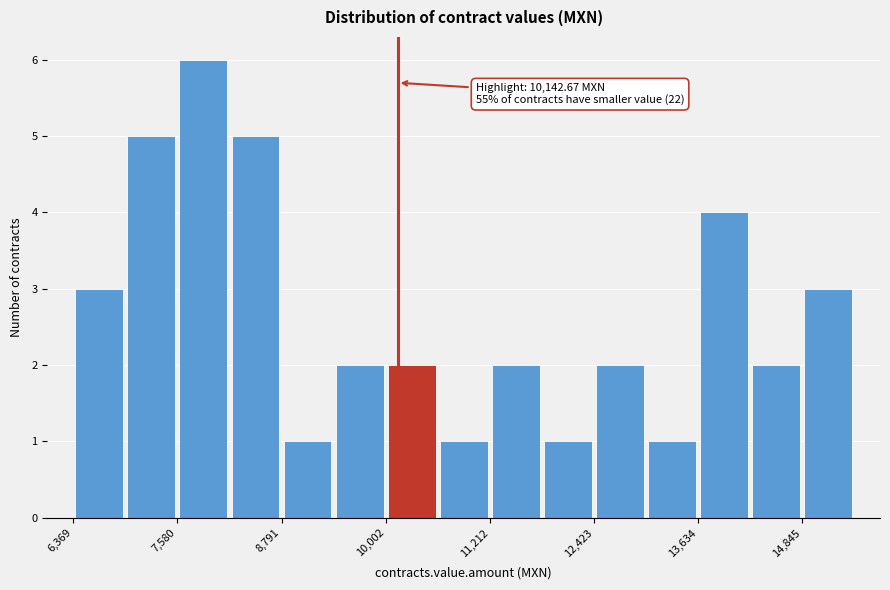

Around what value on the x-axis is the tallest bar? Give the approximate position of its centre, as read against the axis.

7800